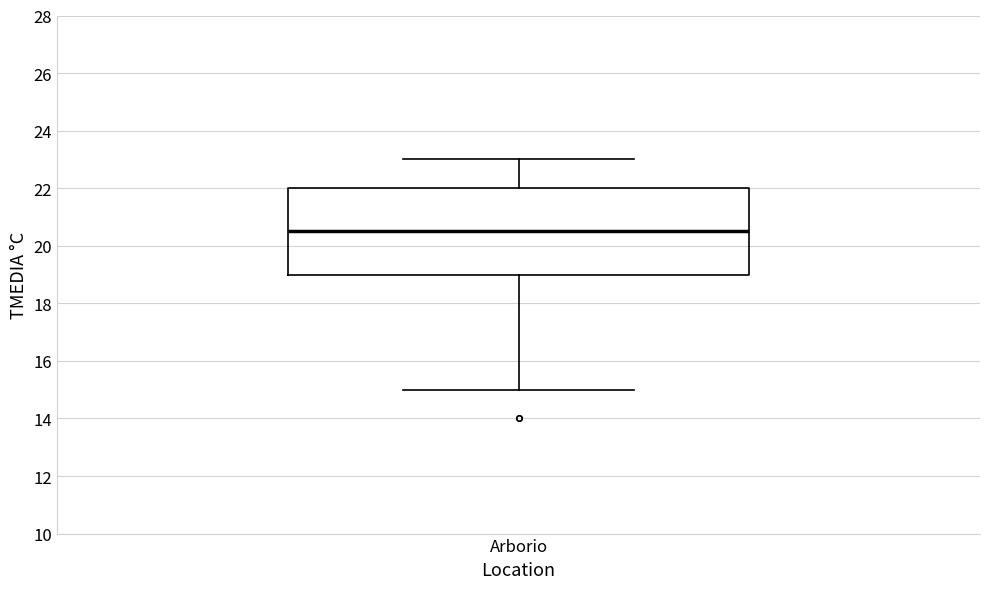

Transcribe this box plot: give where the median line is, the range the box spans, and where the two whiskers end, as read against the y-axis. The values are not printed on the chart, so give them approximately, as read against the axis.

median 20.6, box 19.0 to 22.0, whiskers 15.0 to 23.0